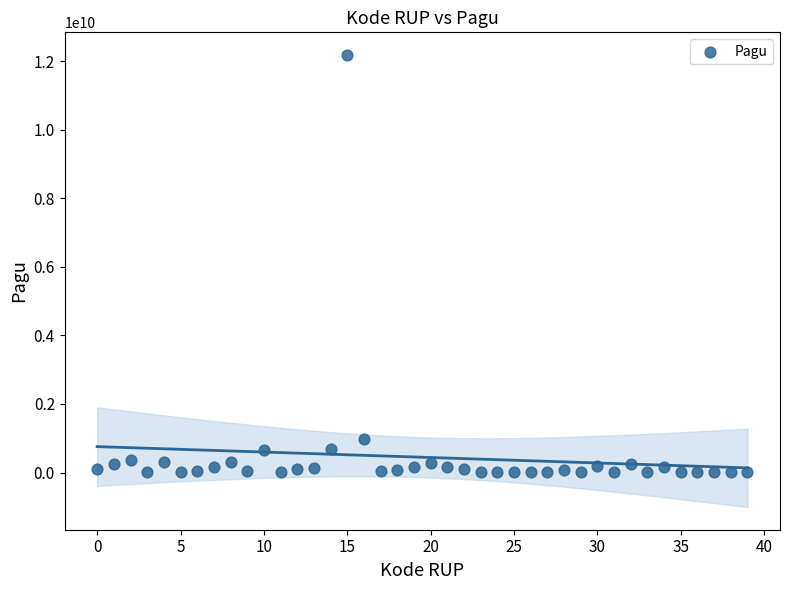

What Y value in the scatter plot is closest to 6092566000?

971640000